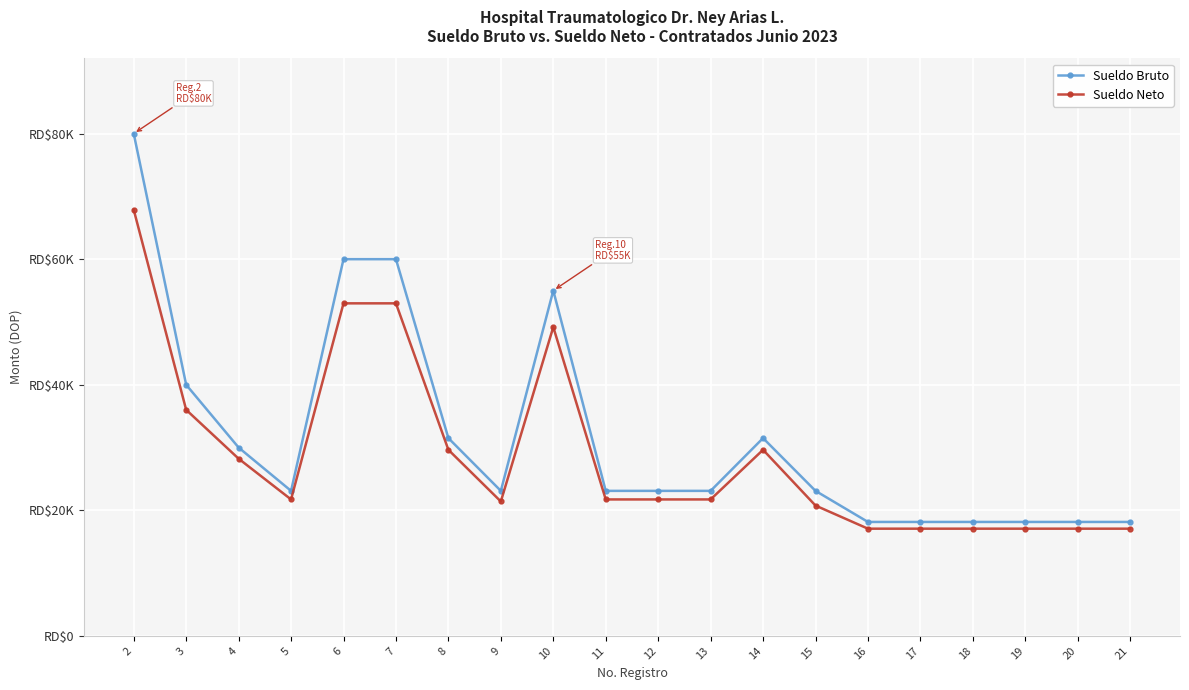

Is the value of Sueldo Bruto at 3 greater than the value of Sueldo Neto at 10?

No